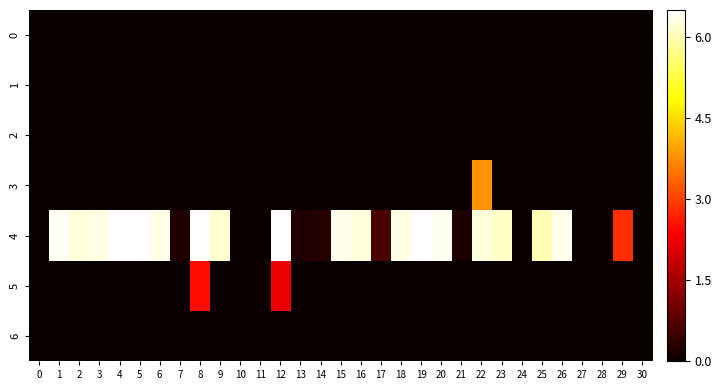

At how many categories does at least one series exceed 4?

18